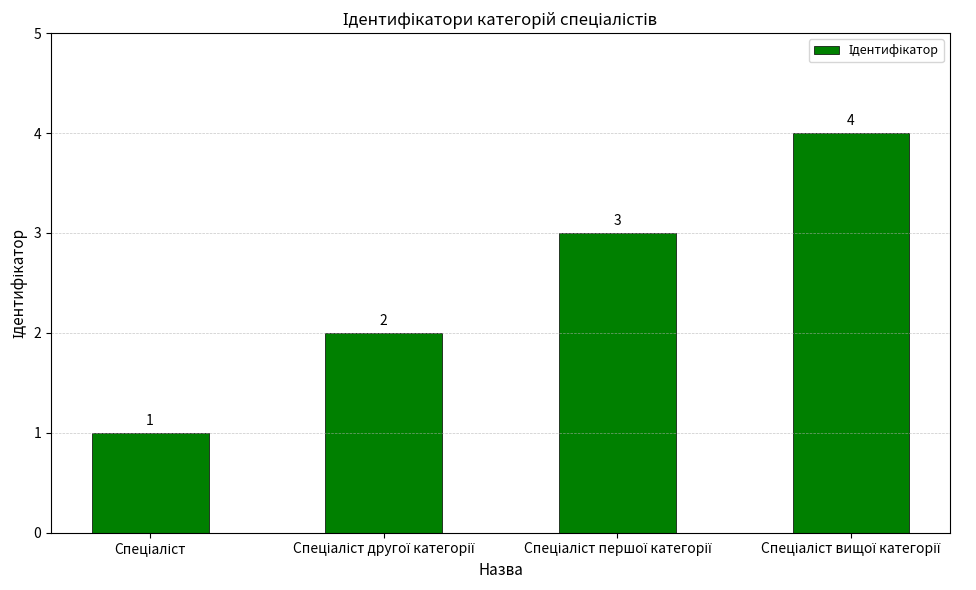

Are the bars grouped side by side (vs. stacked)?

No